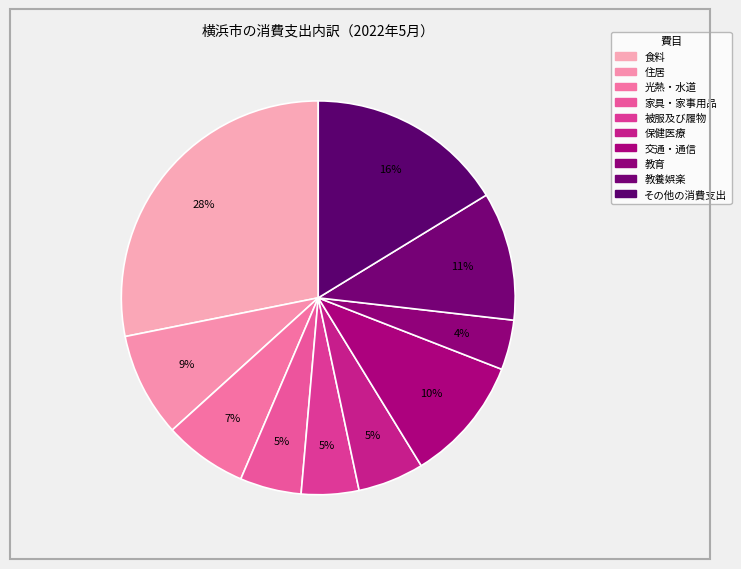

Is the sum of 光熱・水道 and 被服及び履物 greater than half?

No